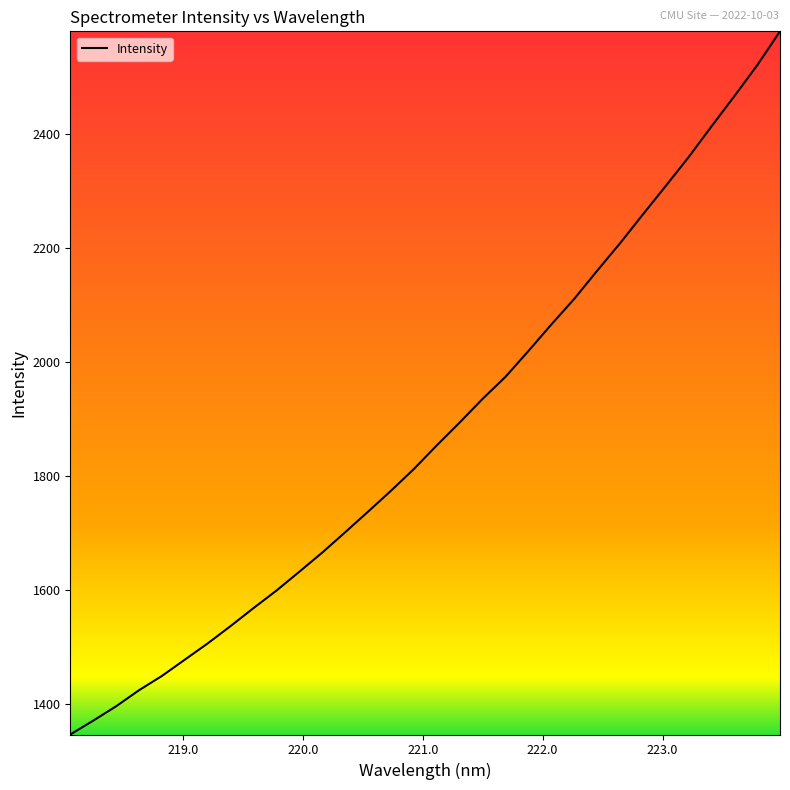

What is the minimum value shown in the chart?

1346.7